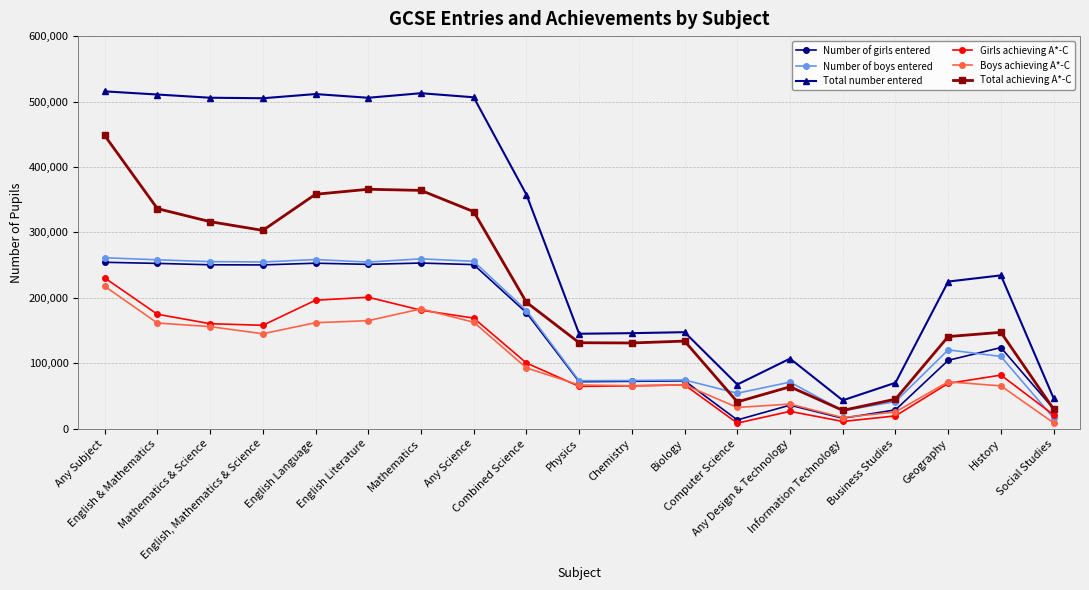

True or false: Girls achieving A*-C and Total number entered intersect in this chart.

False